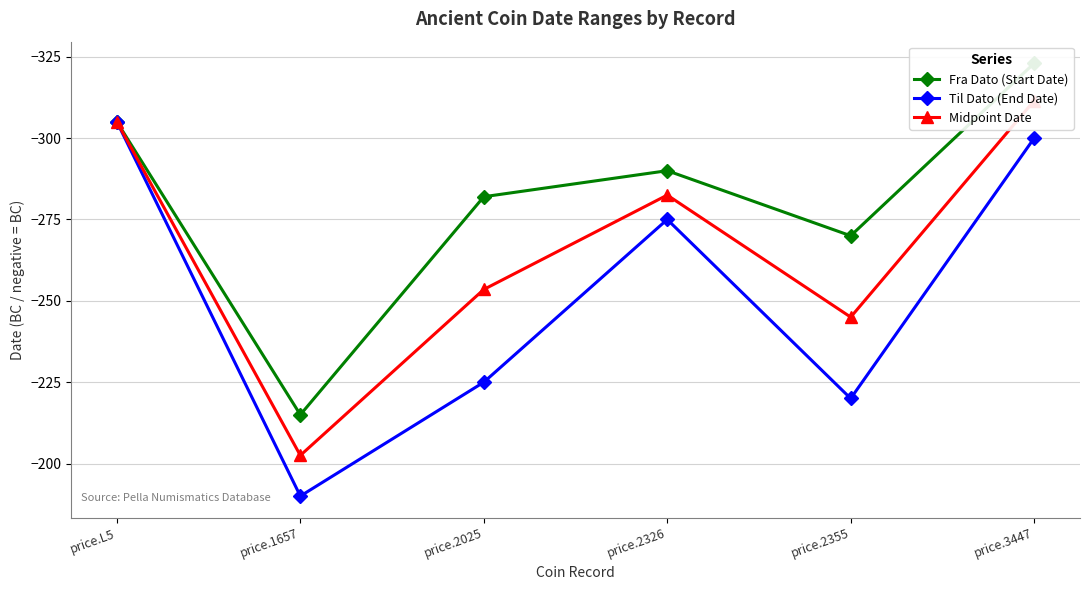

List the labels in order of Midpoint Date value, smallest first.

price.3447, price.L5, price.2326, price.2025, price.2355, price.1657